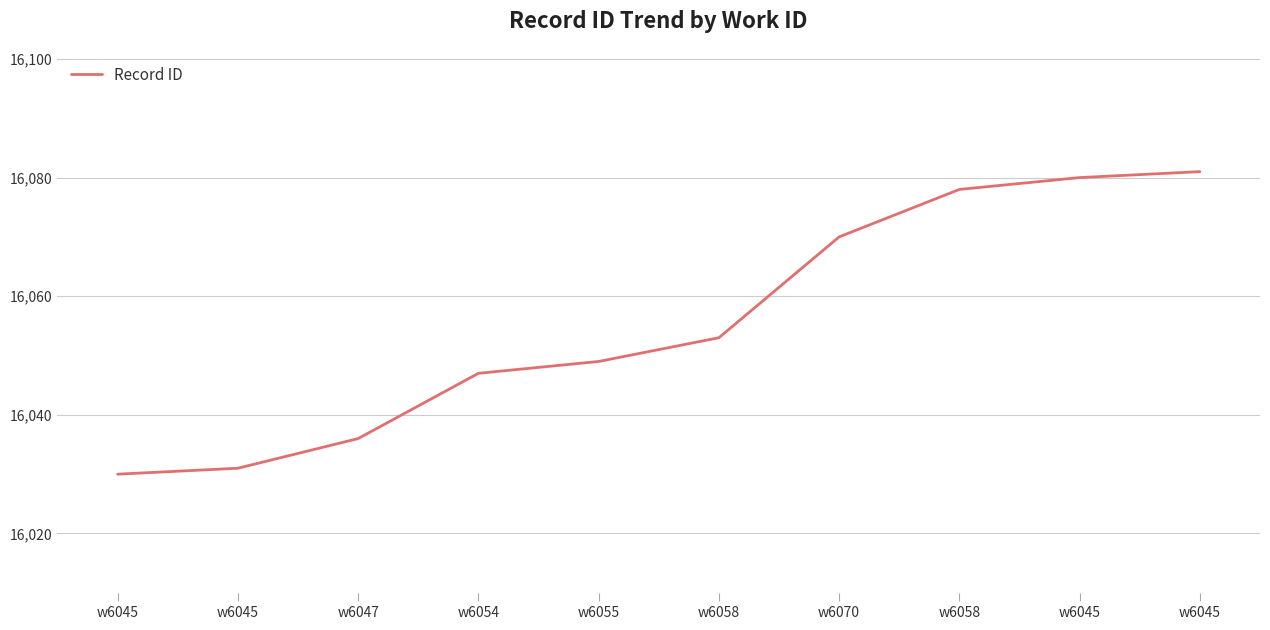

What is the minimum value shown in the chart?

16030